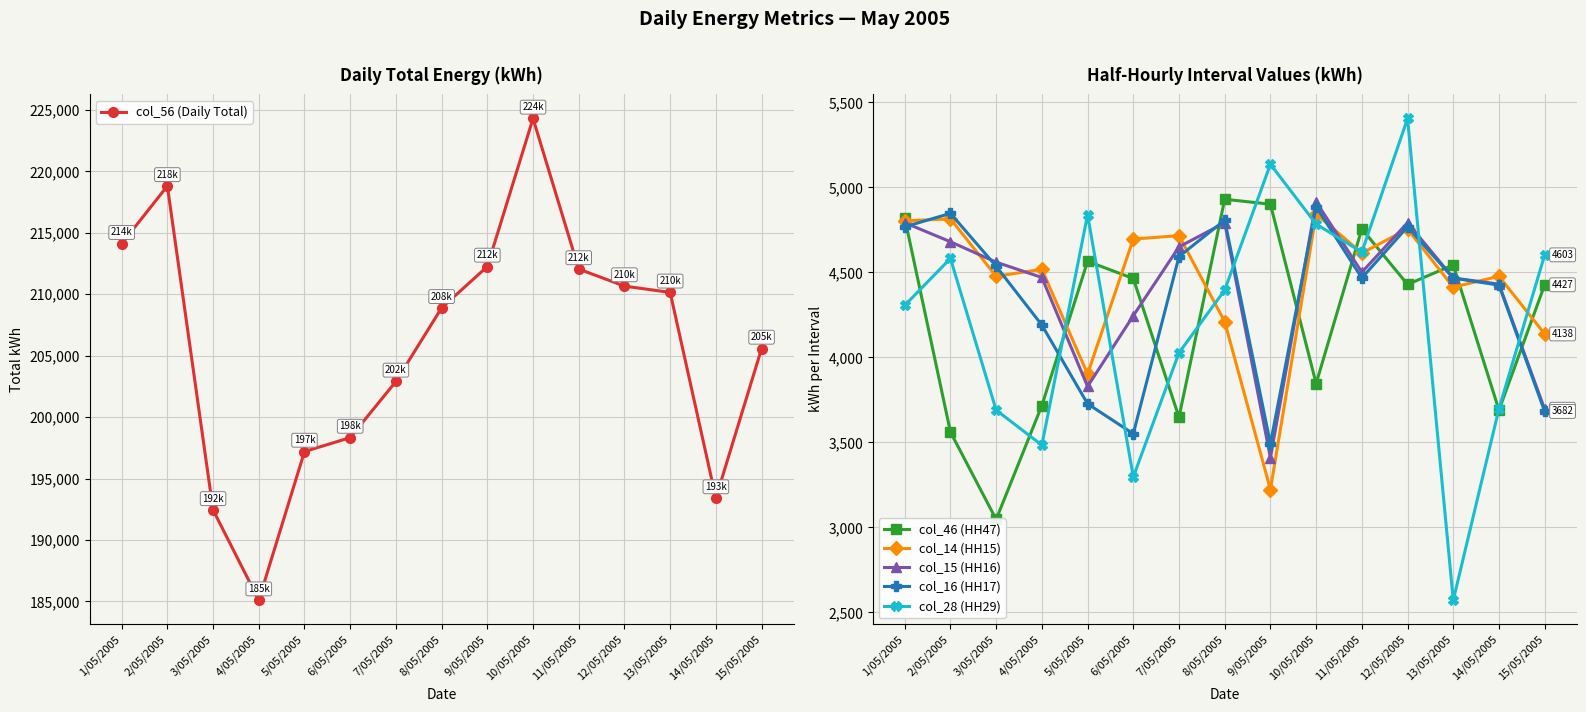

How many intersections are there between col_16 (HH17) and col_46 (HH47)?

10